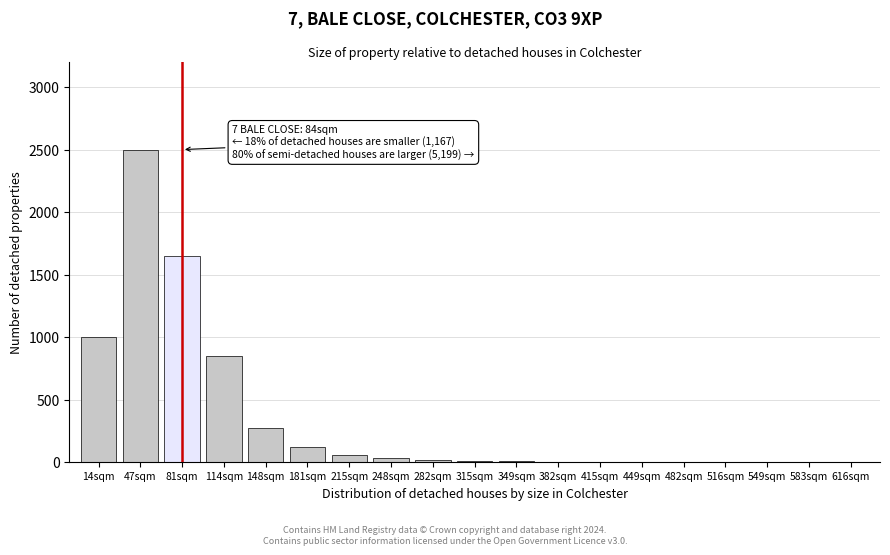

At which label is the value closest to 1250?

14sqm